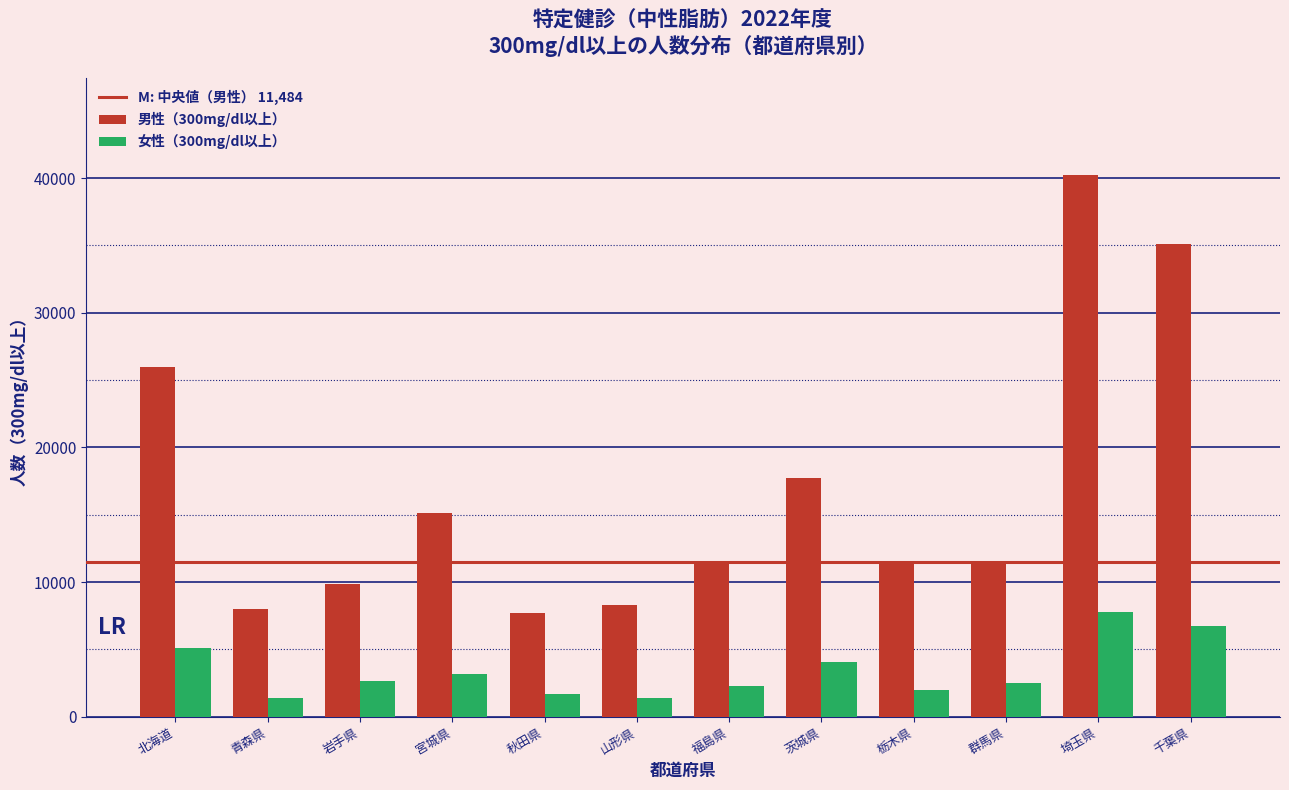

At which category is the sum across all series the highest?

埼玉県